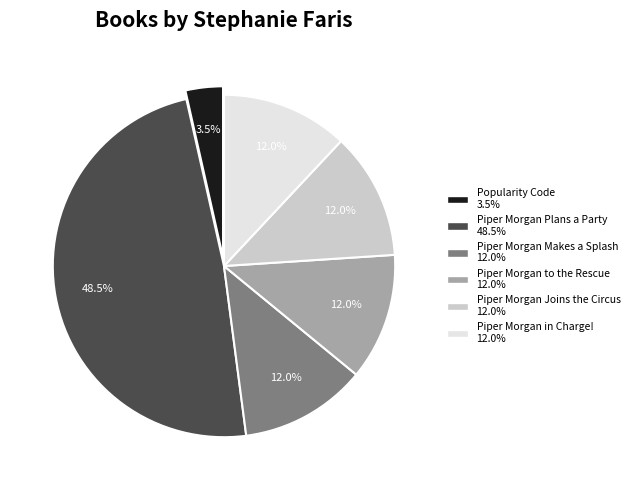

What is the total percentage of Piper Morgan Makes a Splash and Piper Morgan in Charge!?

24.0%